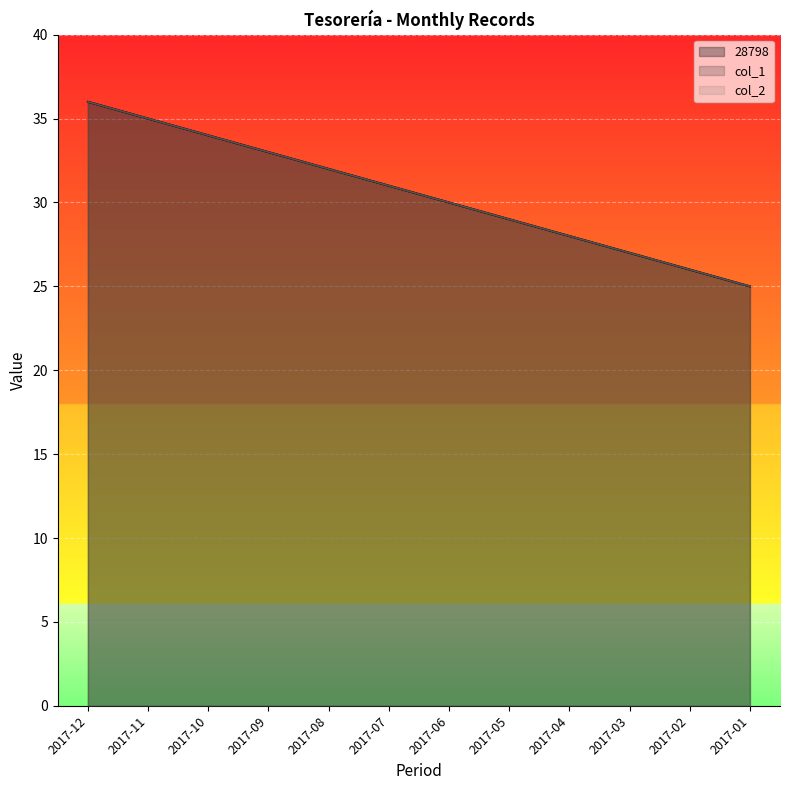

Which series has the largest total across all categories?

col_1